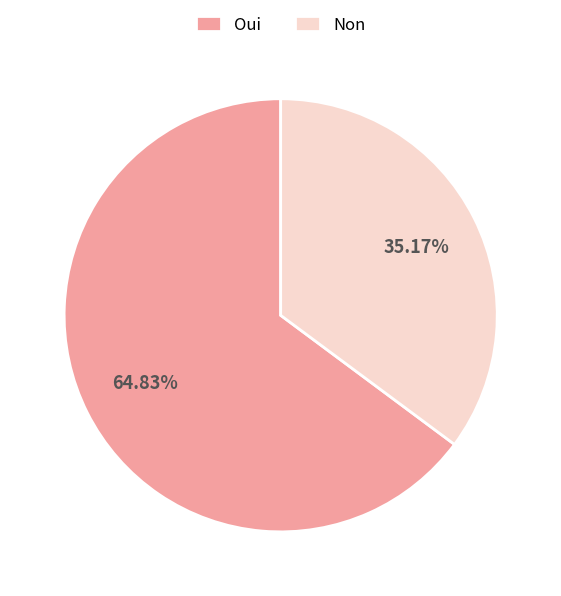

What is the smallest slice in the pie chart?

Non